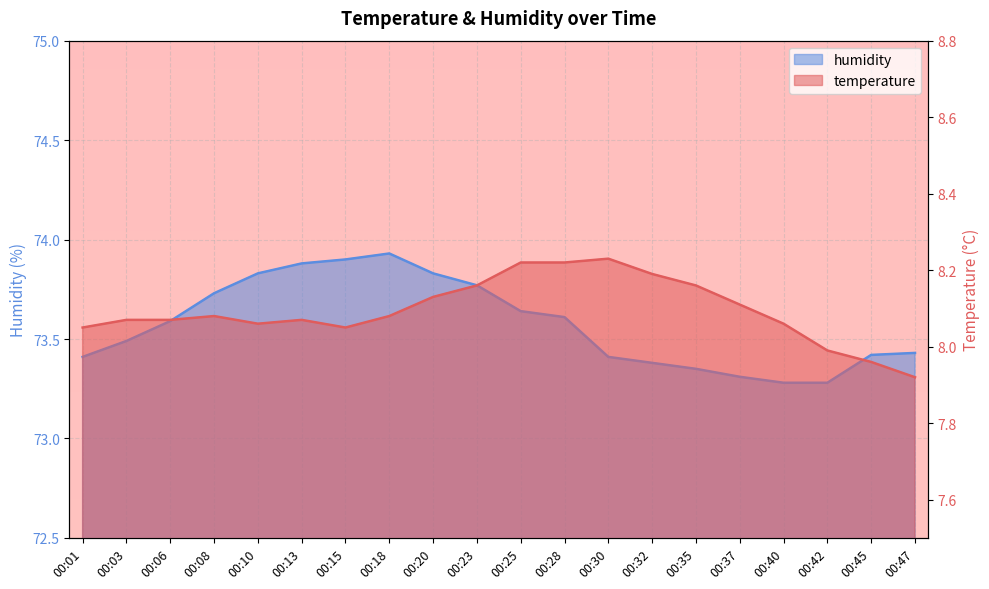

Which category has the highest value across all series?

00:18